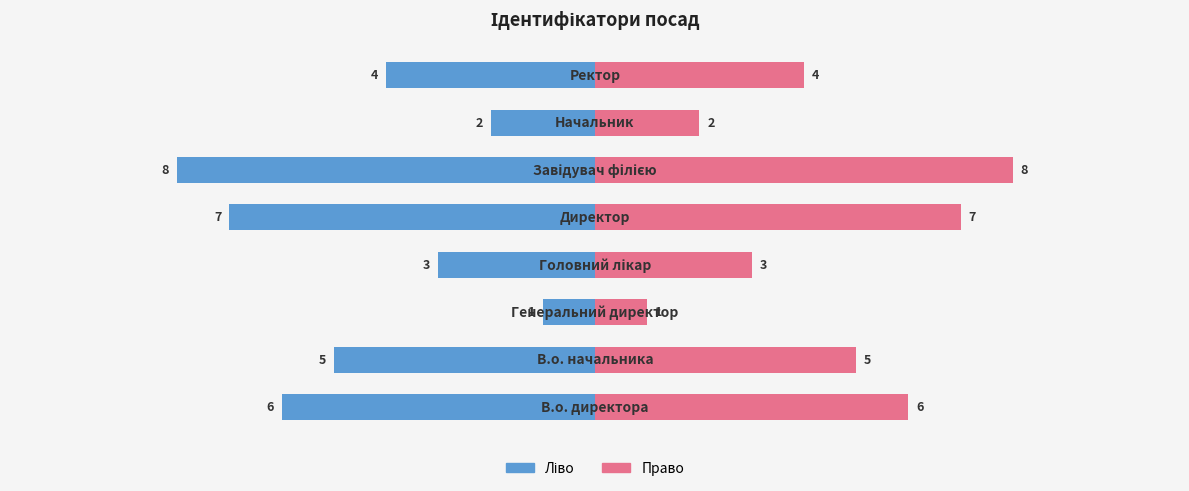

What is the greatest value displayed?

8